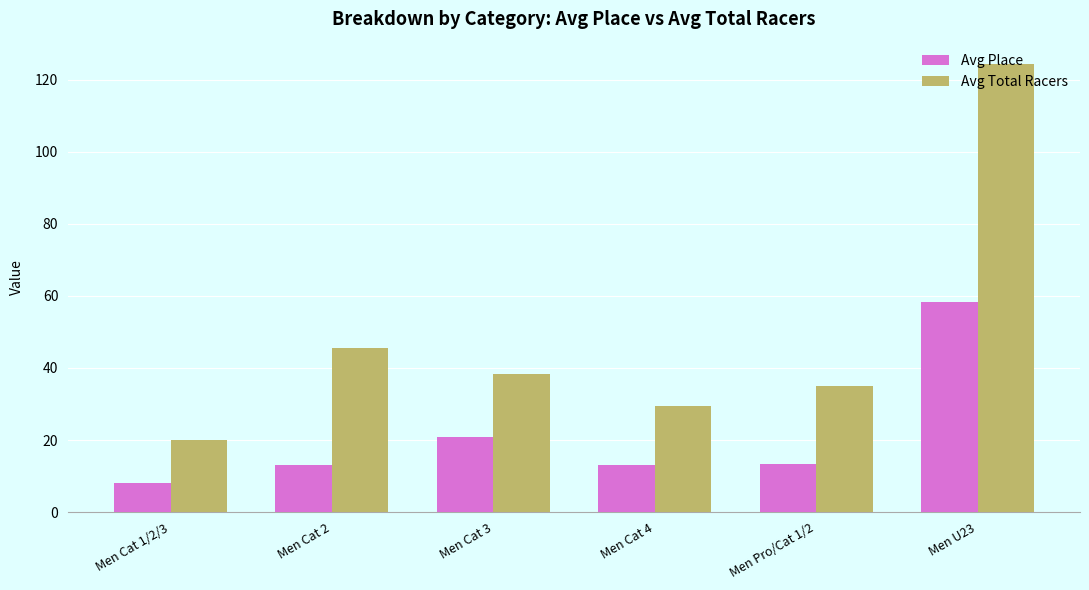

What is the sum of the Avg Total Racers values at Men Pro/Cat 1/2 and Men Cat 4?

64.3